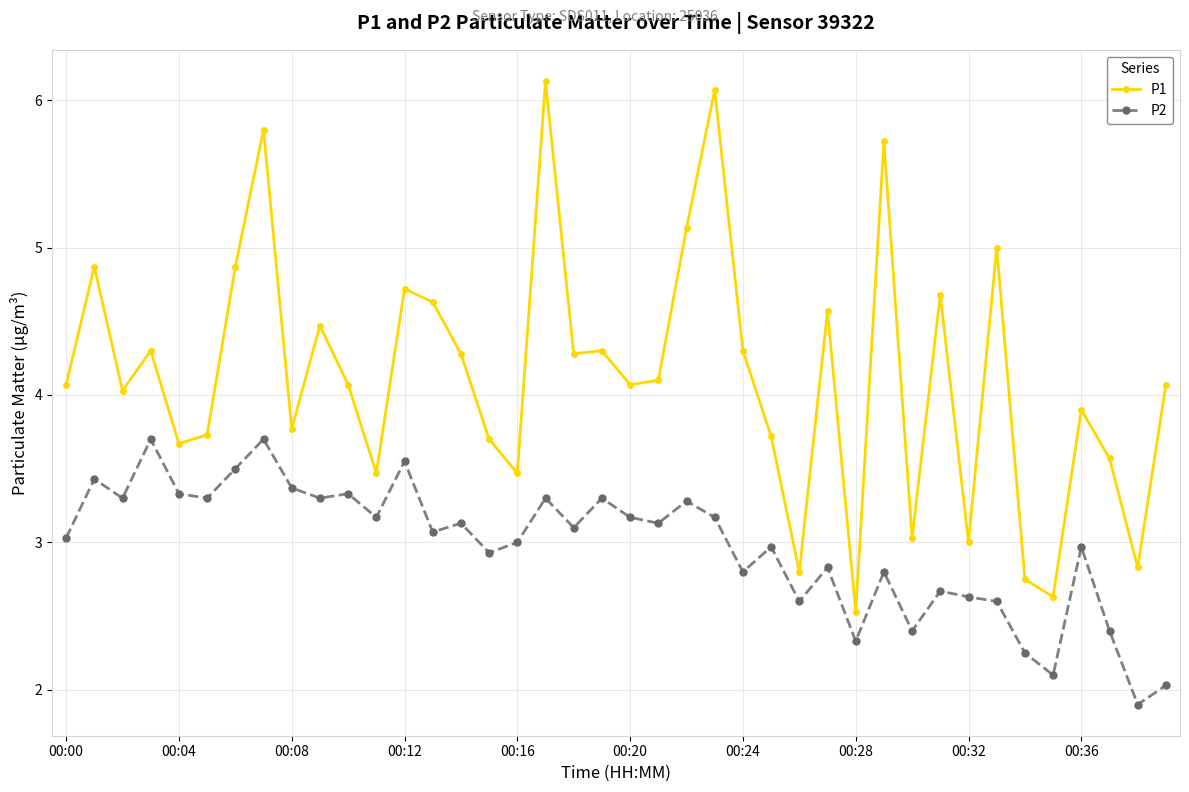

True or false: P2 has more than 2 interior local peaks.

True